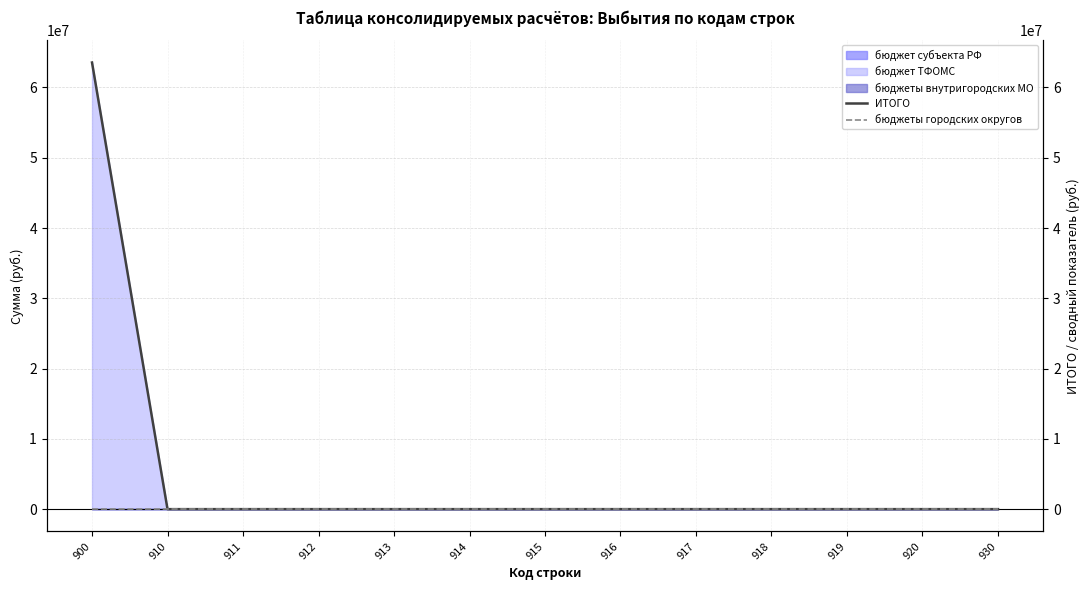

Where is ИТОГО nearest to the value 31776083?

910